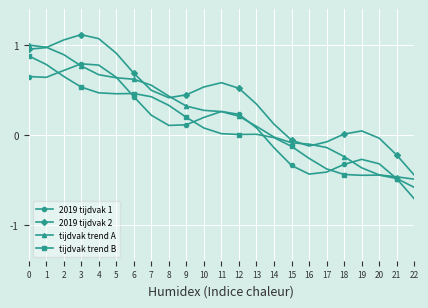

True or false: tijdvak trend B has a value of 0.5 at 3.

True